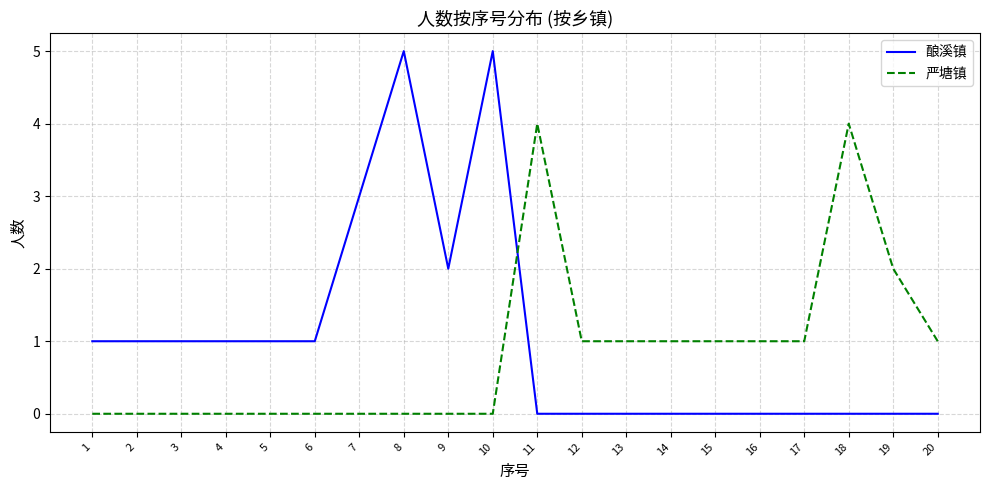

What is the difference between the maximum and minimum values in the 严塘镇 series?

4